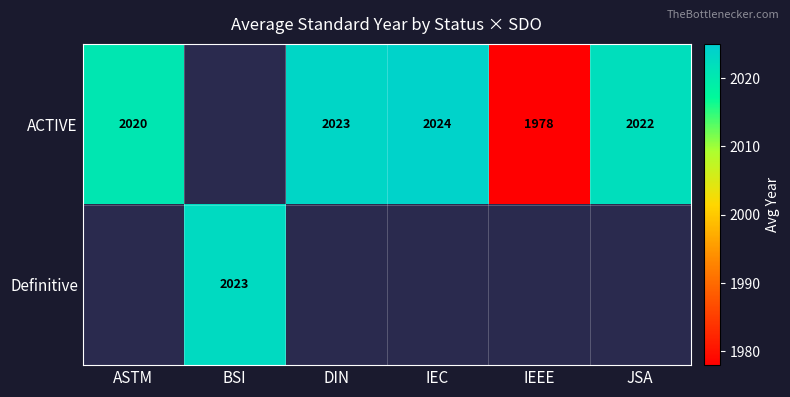

Count the number of data series in this chart.

2